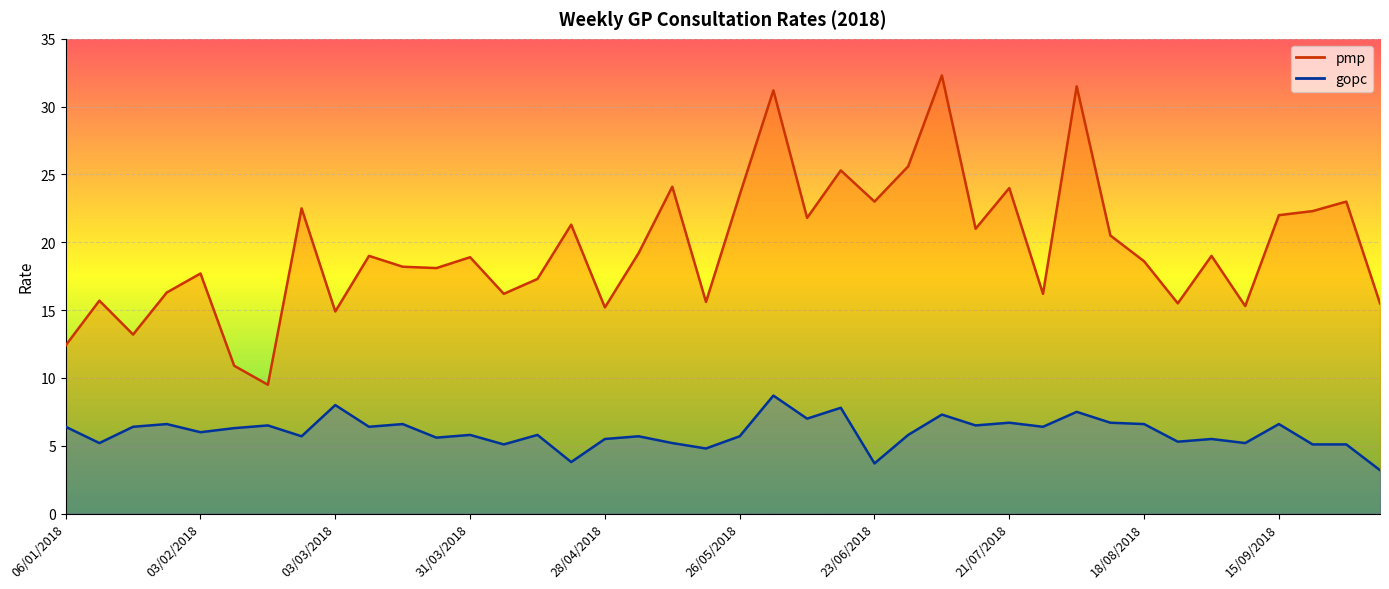

How many distinct data groups are displayed?

2